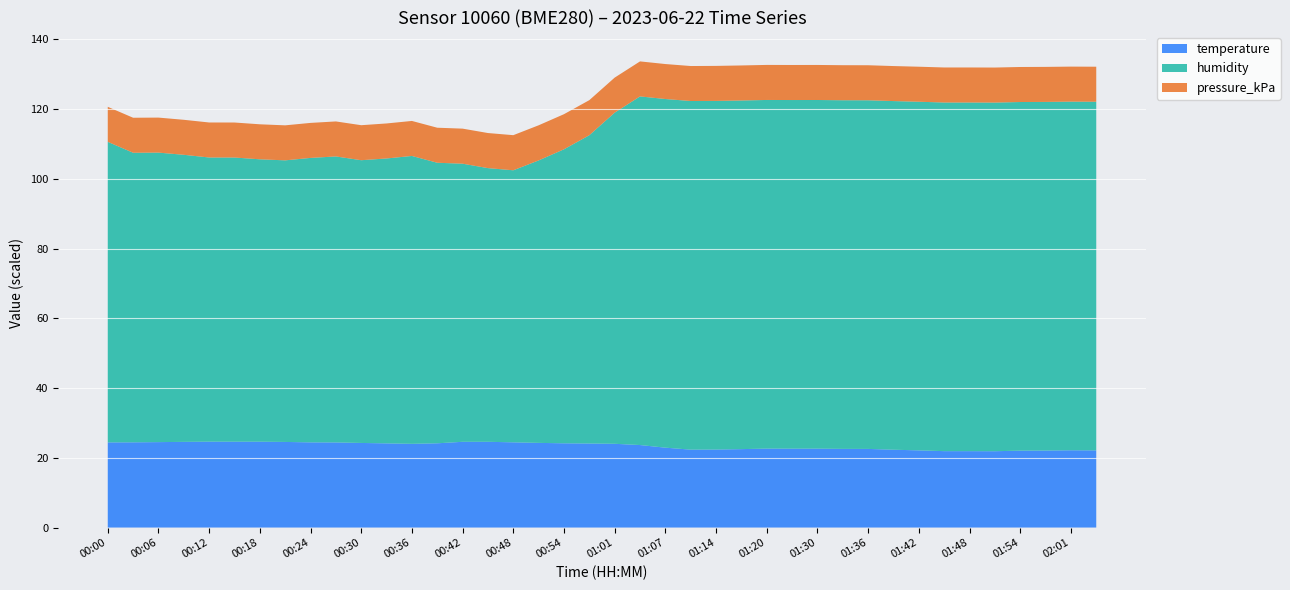

What is the total value across all series at 01:36?

132.6